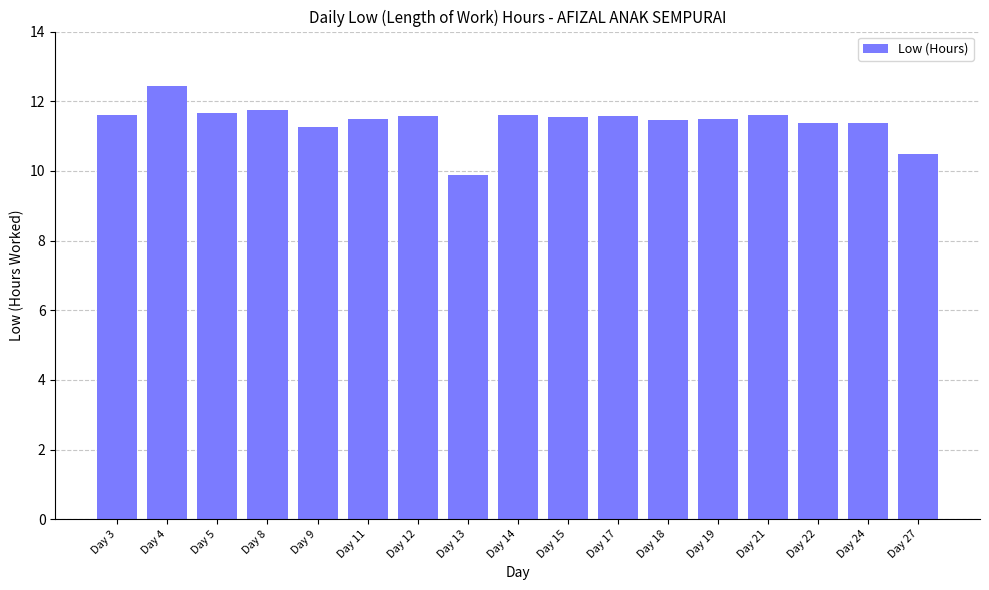

At which category does the chart reach its peak across all series?

Day 4